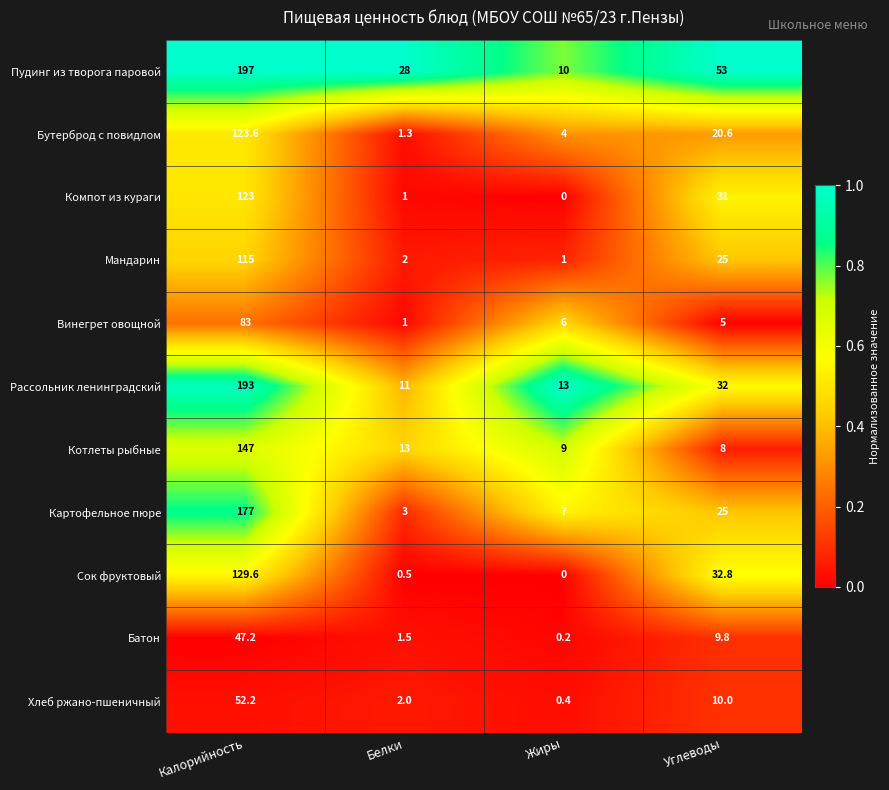

What is the sum of the Пудинг из творога паровой values at Белки and Жиры?

38.0